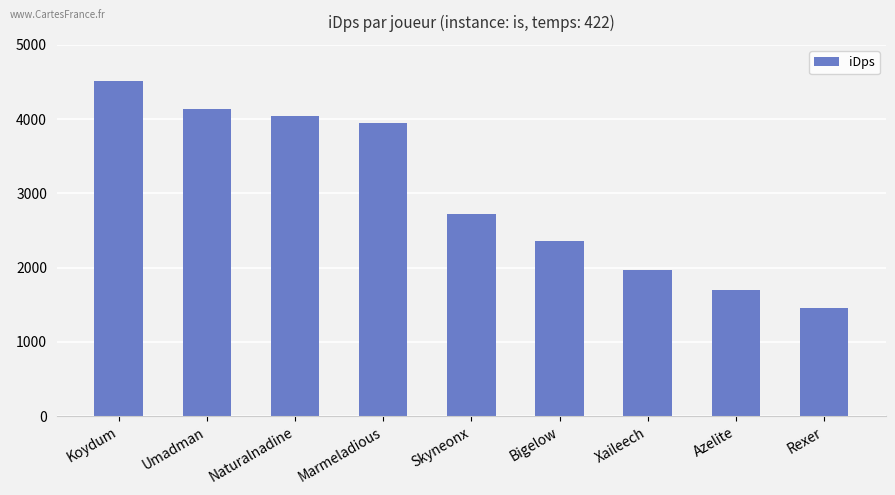

The value at Skyneonx is 1688.3. True or false?

False